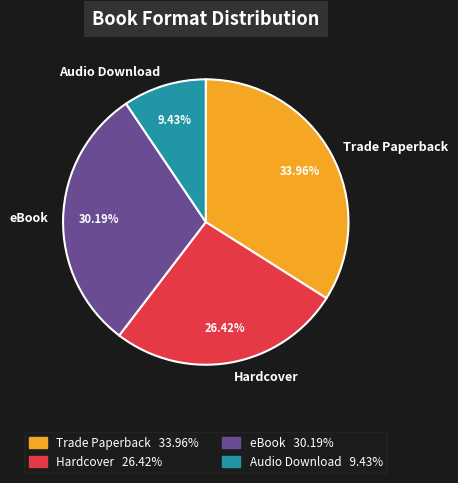

To the nearest percent, what percentage of the pie is Audio Download?

9%